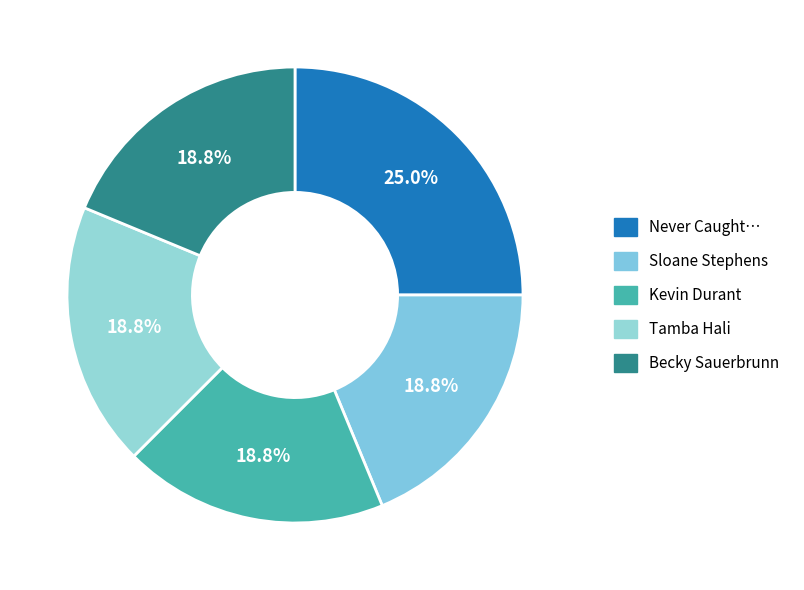

How many slices are in this pie chart?

5